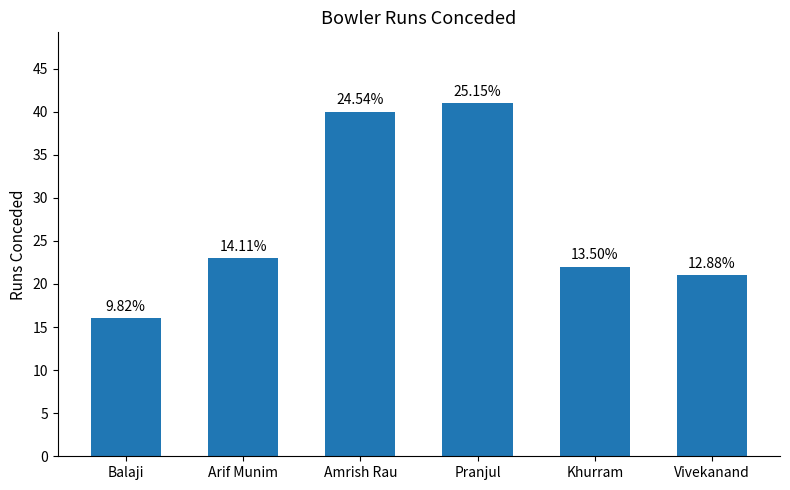

The chart shows a value of 10 at Vivekanand. True or false?

False